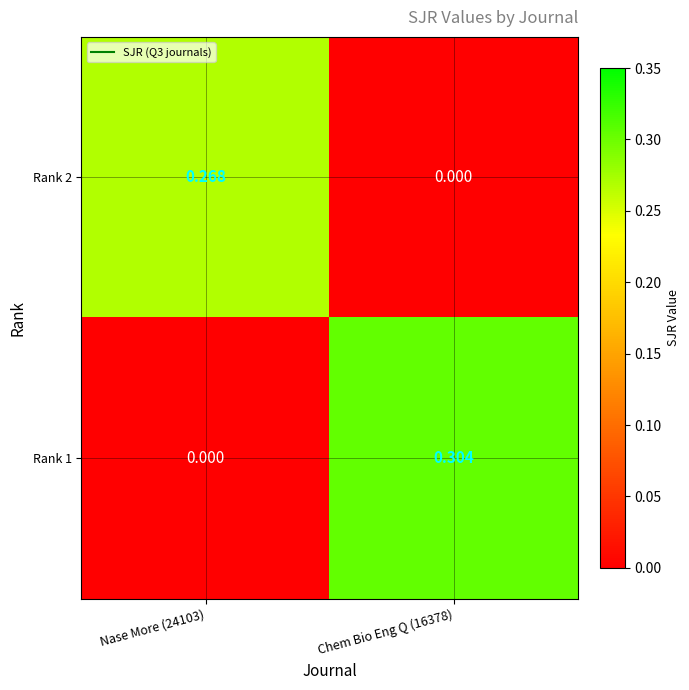

At which category is the sum across all series the highest?

Chem Bio Eng Q (16378)